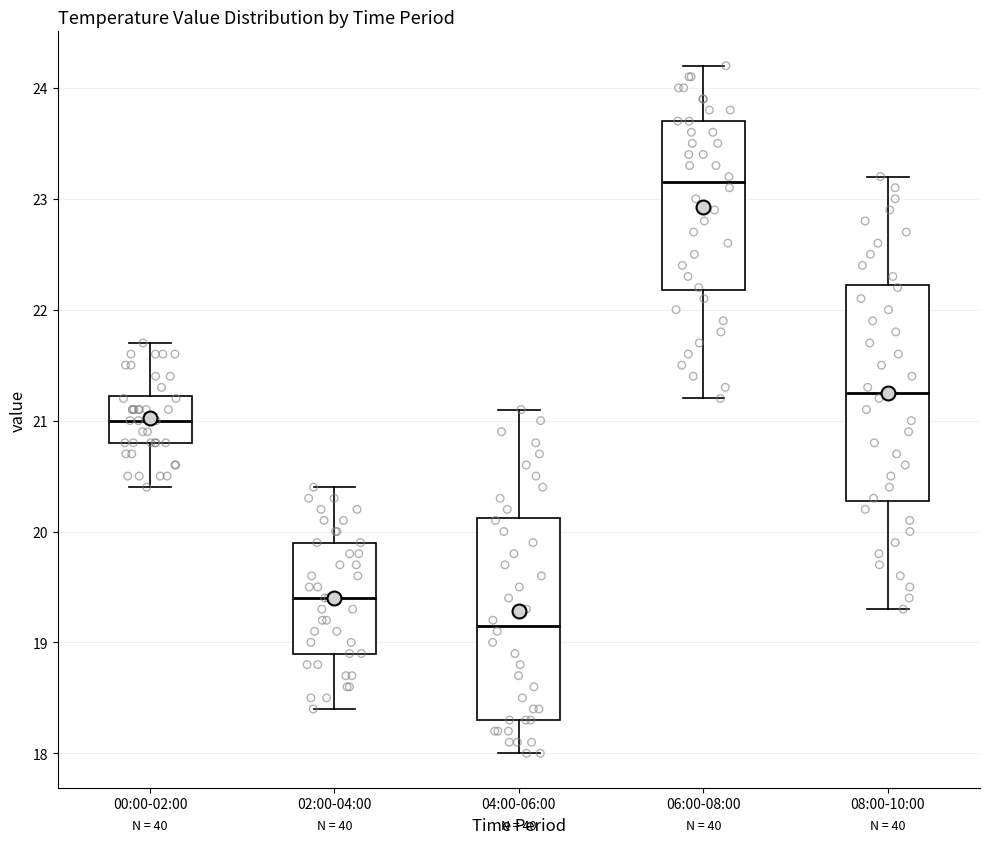

Reading left to right, transcribe this box plot: for each box, give where its median line is, the range the box spans, and where its two whiskers end, as read against the y-axis. The values are not printed on the chart, so give them approximately, as read against the axis.

00:00-02:00: median 21.0, box 20.8 to 21.2, whiskers 20.4 to 21.7
02:00-04:00: median 19.4, box 18.9 to 19.9, whiskers 18.4 to 20.4
04:00-06:00: median 19.2, box 18.3 to 20.1, whiskers 18.0 to 21.1
06:00-08:00: median 23.2, box 22.2 to 23.7, whiskers 21.2 to 24.2
08:00-10:00: median 21.3, box 20.3 to 22.2, whiskers 19.3 to 23.2